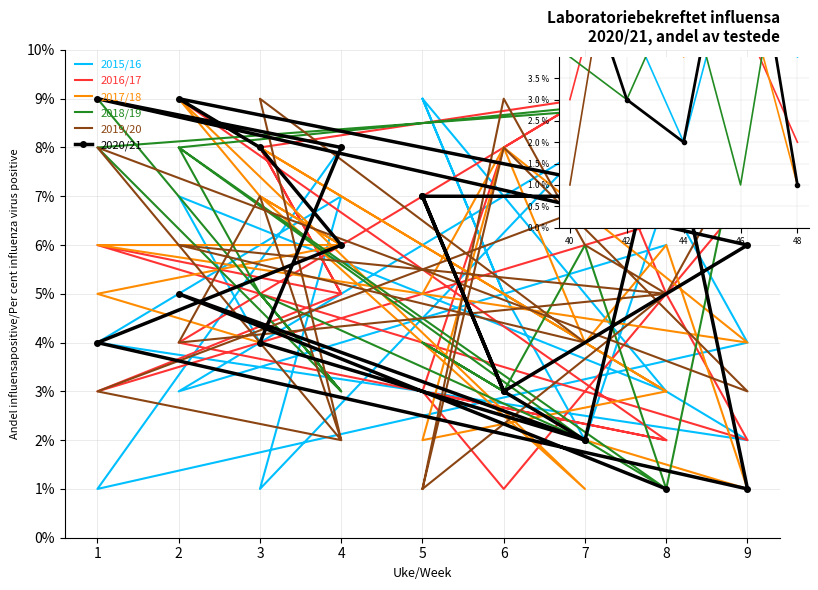

What is the total value across all series at 1?

36